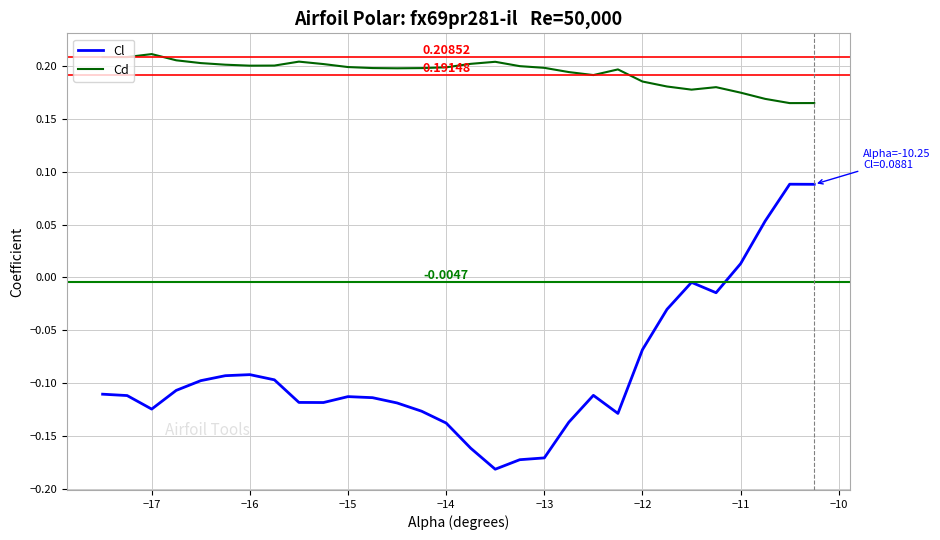

Which series has the largest total across all categories?

Cd